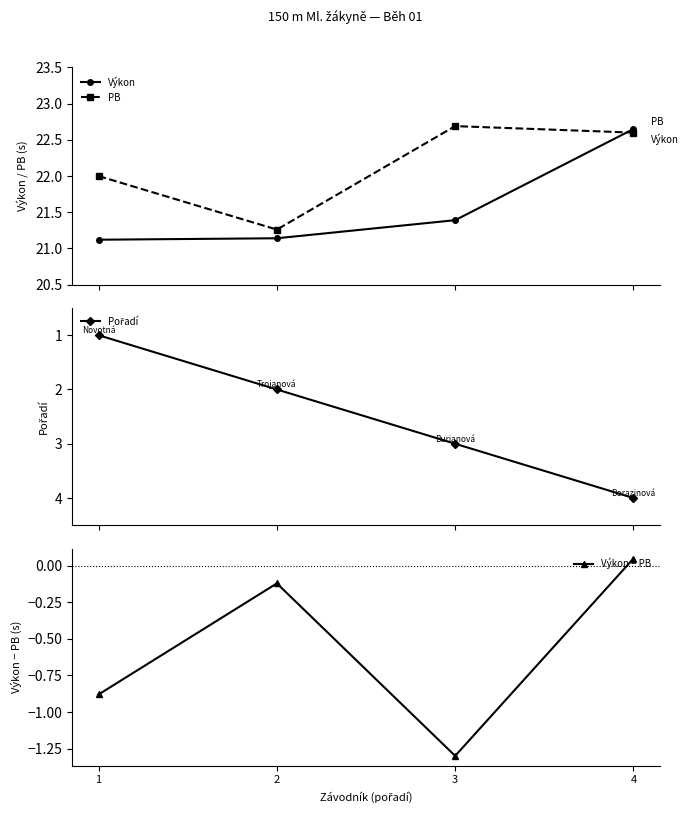

Which has a higher value, 3 or 4?

4